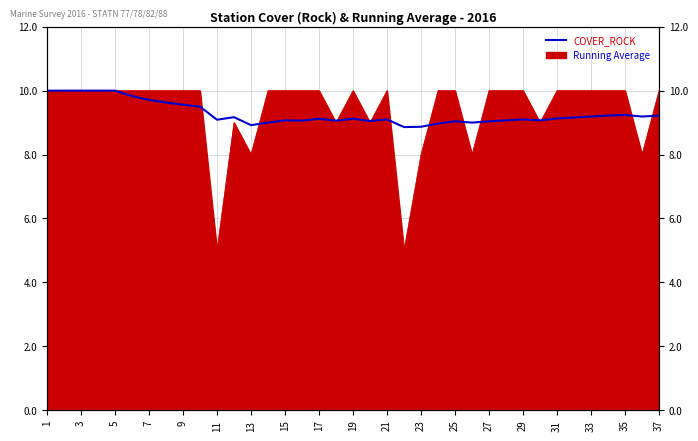

Reading left to right, what are all the values shown in this chart?

10.0	10.0	10.0	10.0	10.0	9.8	9.7	9.6	9.6	9.5	9.1	9.2	8.9	9.0	9.1	9.1	9.1	9.1	9.1	9.1	9.1	8.9	8.9	9.0	9.0	9.0	9.0	9.1	9.1	9.1	9.1	9.2	9.2	9.2	9.2	9.2	9.2